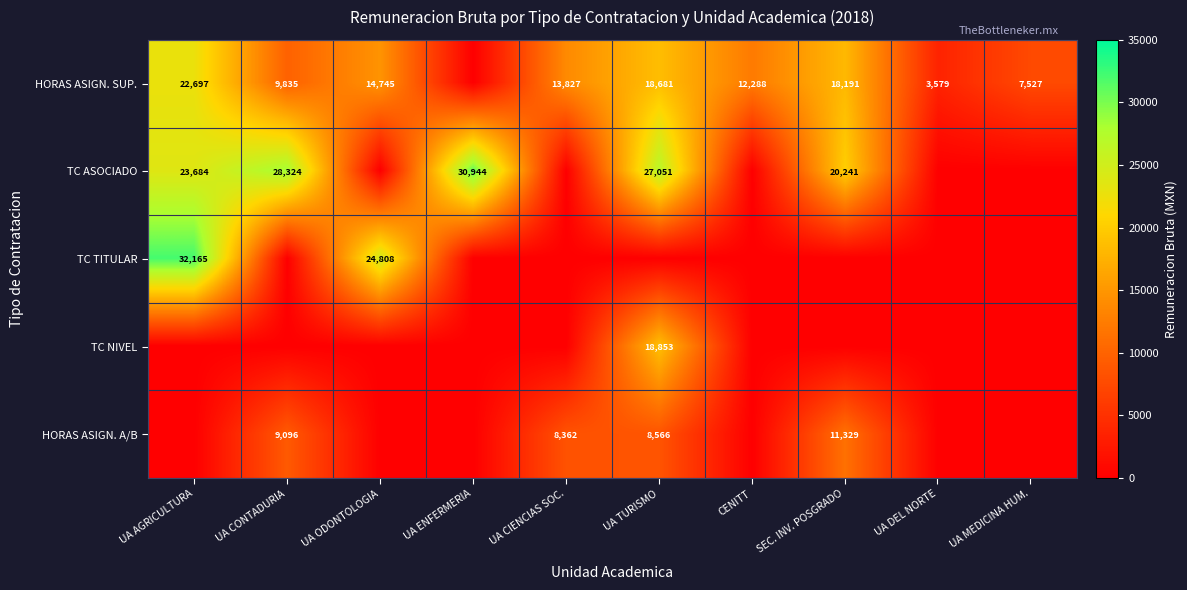

The value of TC TITULAR at UA ODONTOLOGIA is 35221. True or false?

False